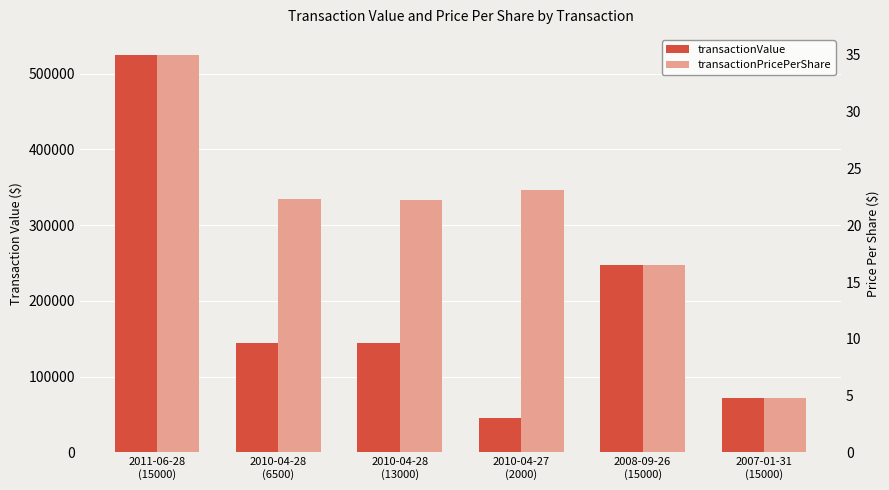

The transactionValue series shows 247500.0 at 2008-09-26
(15000). True or false?

True